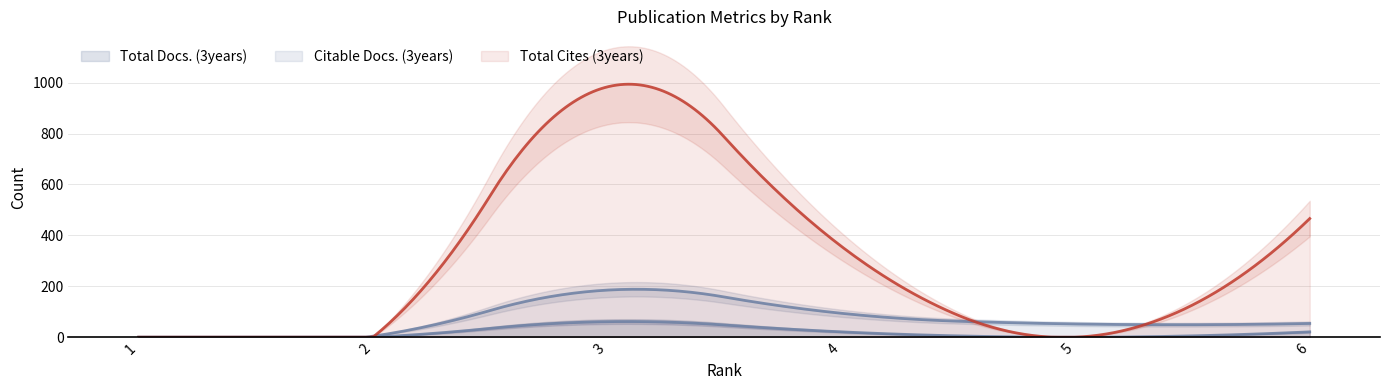

The Total Cites (3years) series shows 597 at 2. True or false?

False